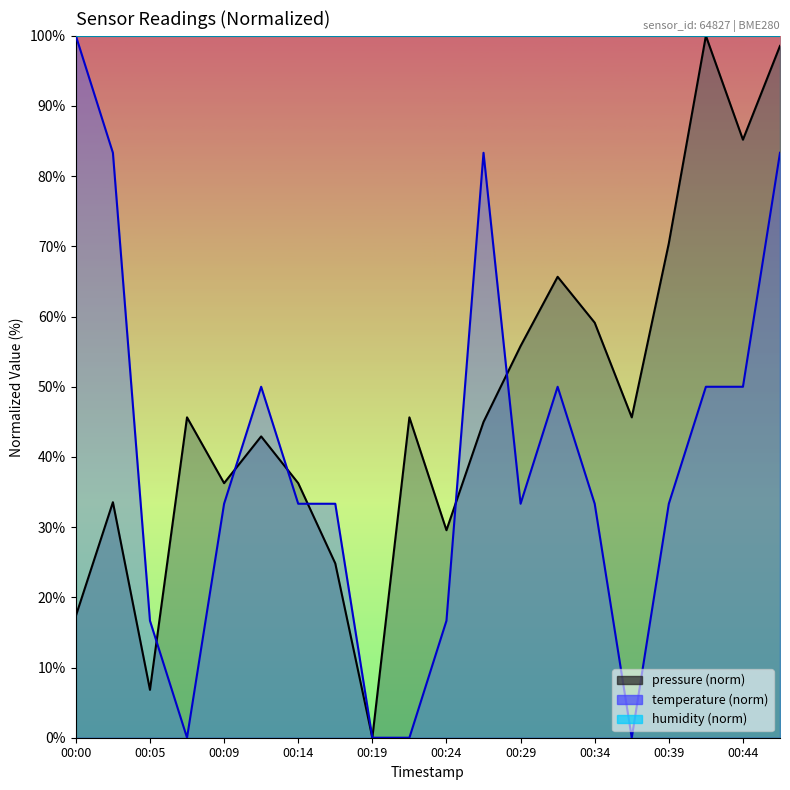

What is the maximum value shown in the chart?

100.0